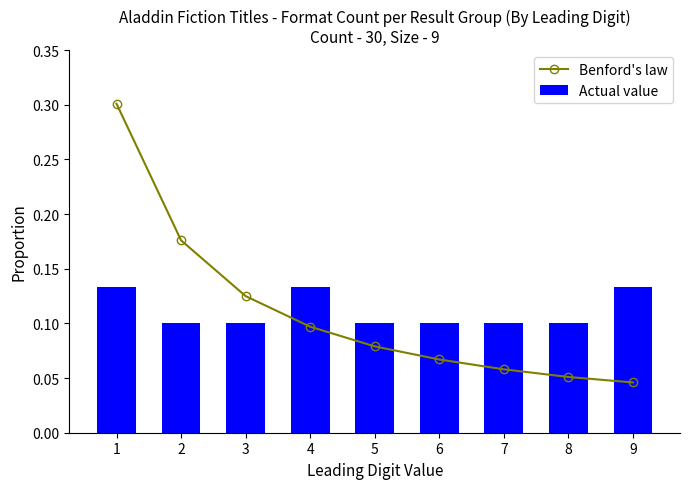

At which label is Benford's law closest to 0?

9